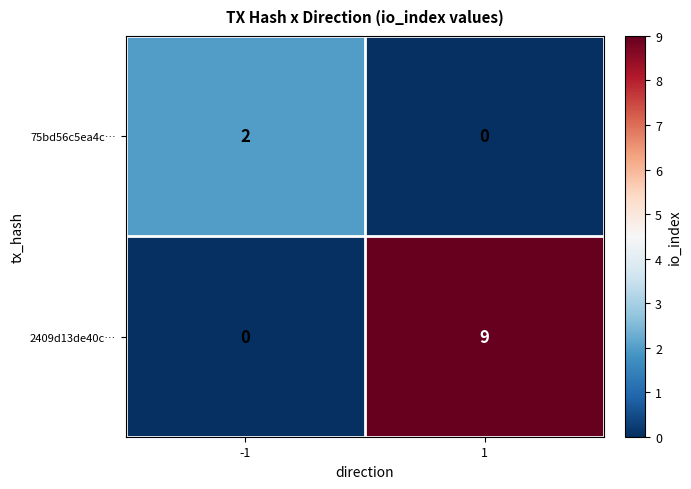

What is the maximum value for 2409d13de40c…?

9